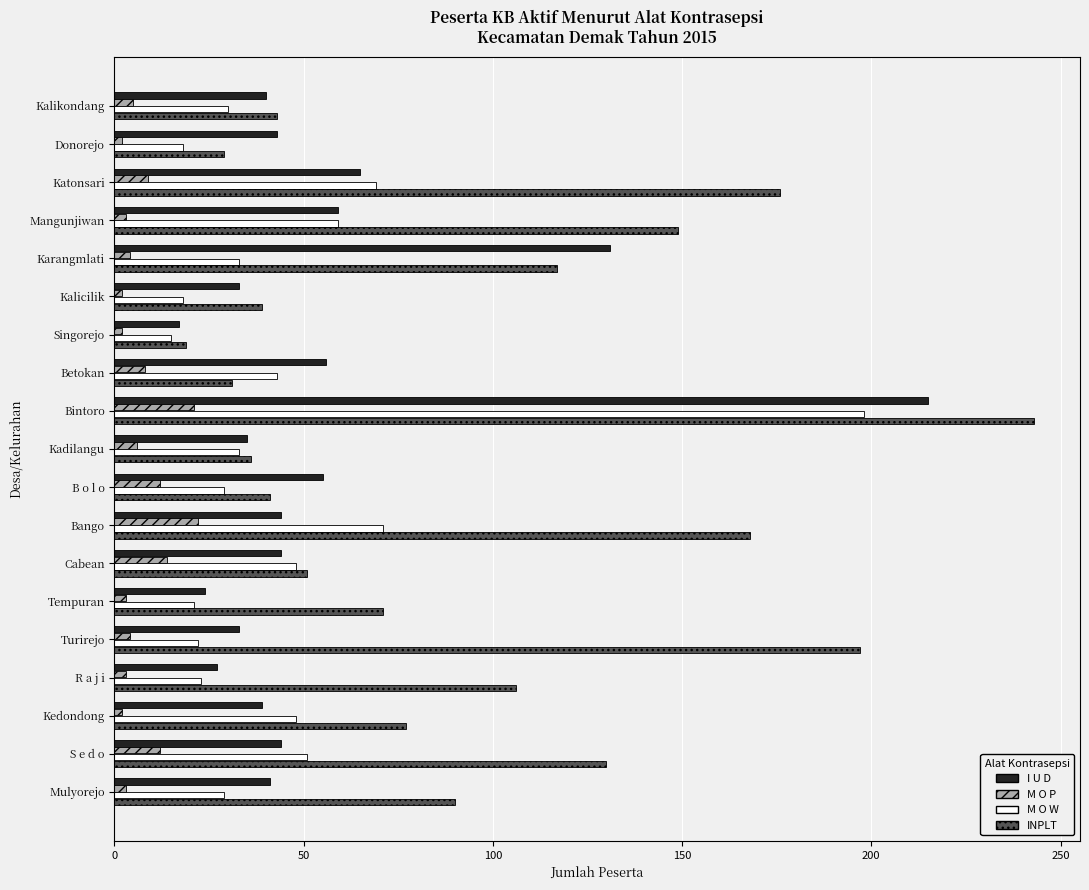

What is the sum of all I U D values?

1045